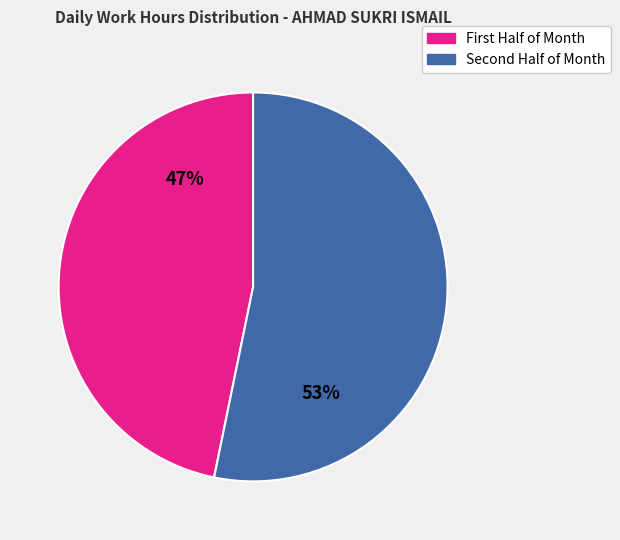

To the nearest percent, what is the difference between the largest and smallest slice percentages?

6%